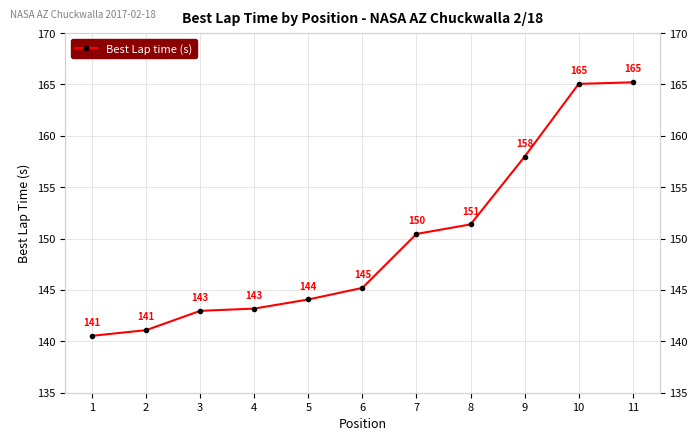

List the labels in order of value, largest first.

11, 10, 9, 8, 7, 6, 5, 4, 3, 2, 1